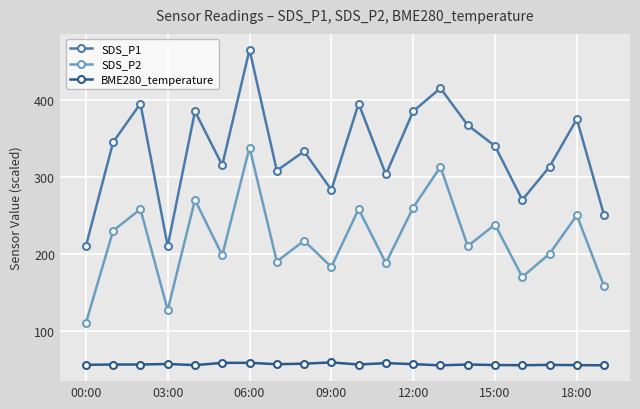

True or false: SDS_P1 and SDS_P2 cross at least once.

False